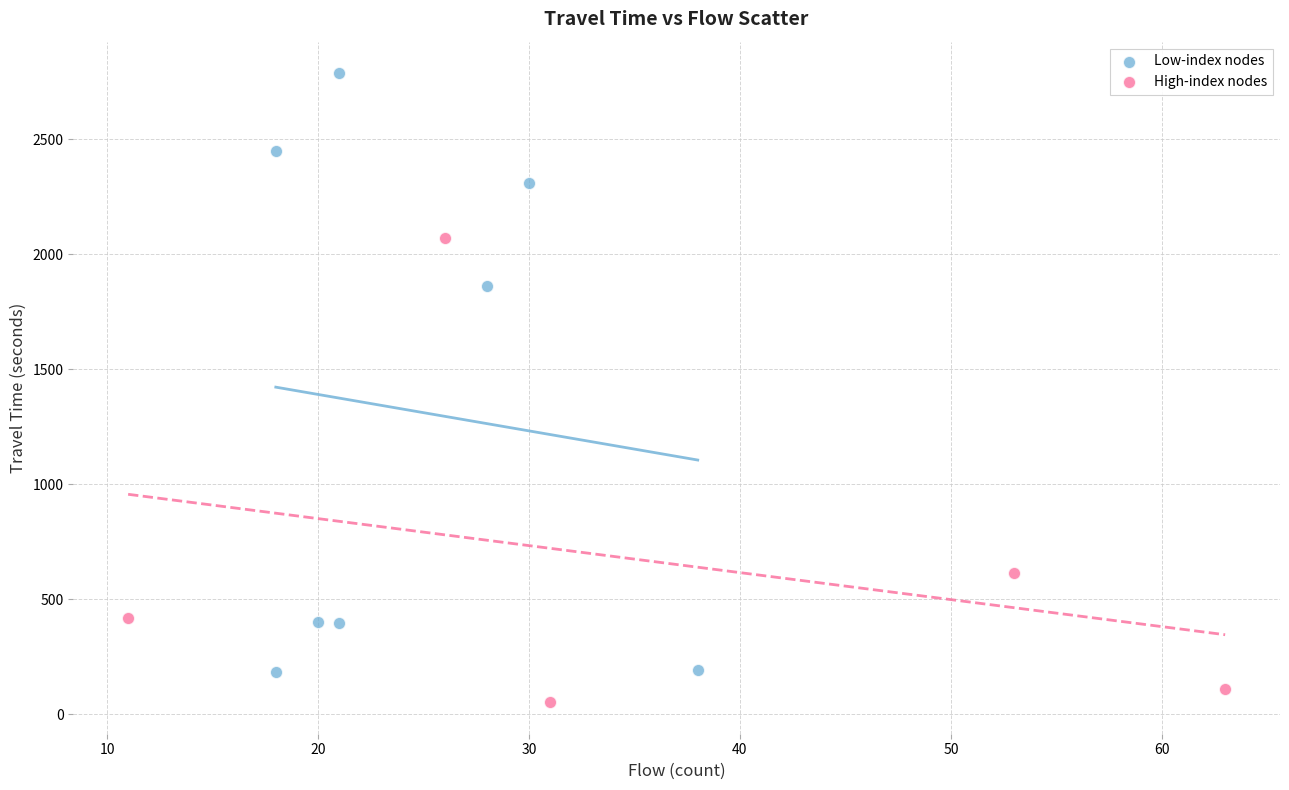

Which series reaches the minimum Y coordinate?

High-index nodes